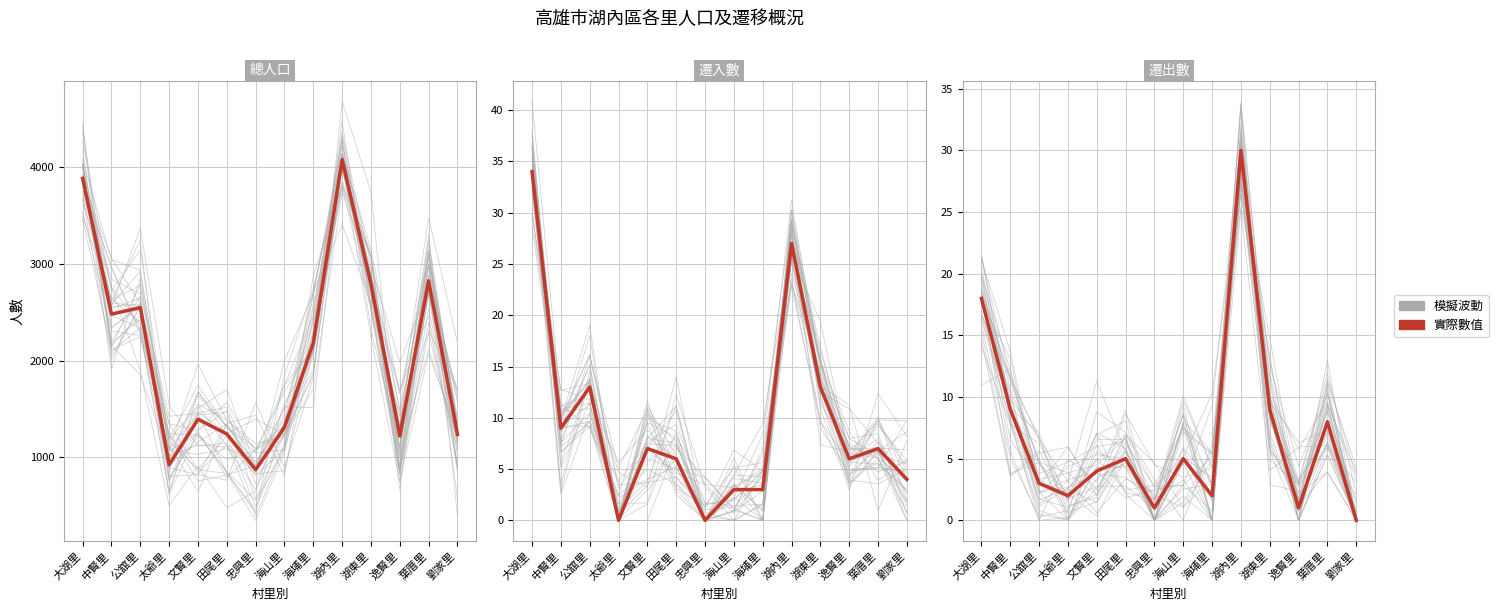

What is the total value across all series at 葉厝里?

2839